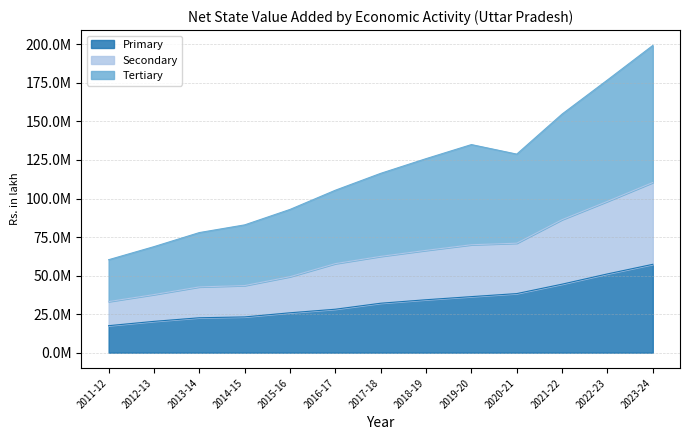

Which series has the largest total across all categories?

Tertiary